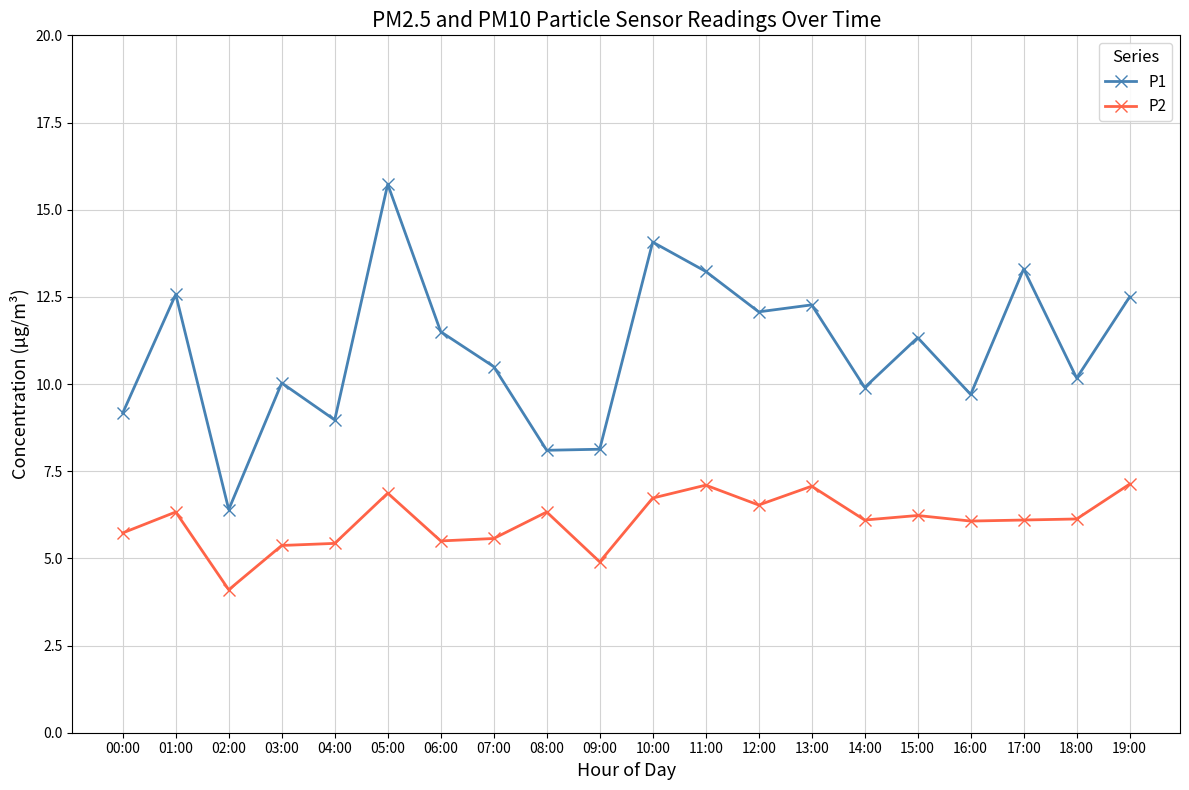

In P2, how many points are lower than both neighbors (excluding endpoints)?

6